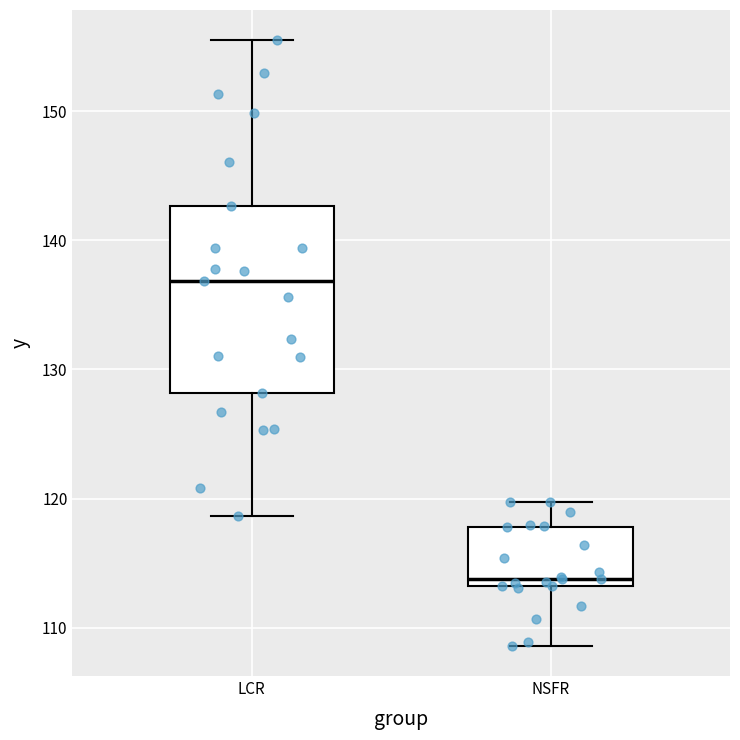

Reading left to right, transcribe this box plot: for each box, give where its median line is, the range the box spans, and where its two whiskers end, as read against the y-axis. The values are not printed on the chart, so give them approximately, as read against the axis.

LCR: median 137, box 128 to 143, whiskers 119 to 155
NSFR: median 114, box 113 to 118, whiskers 109 to 120